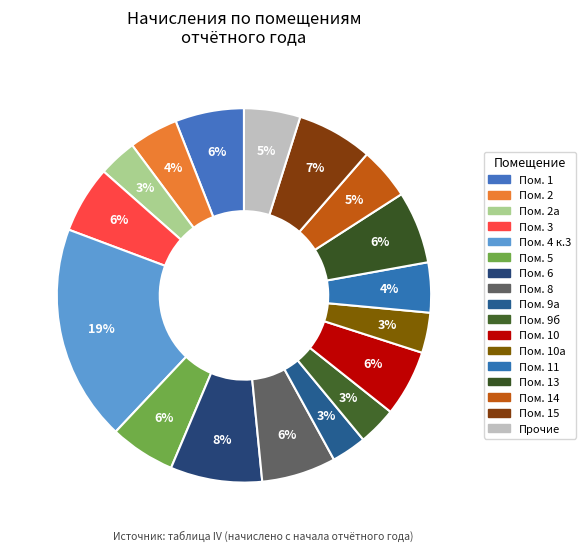

How many slices are in this pie chart?

17